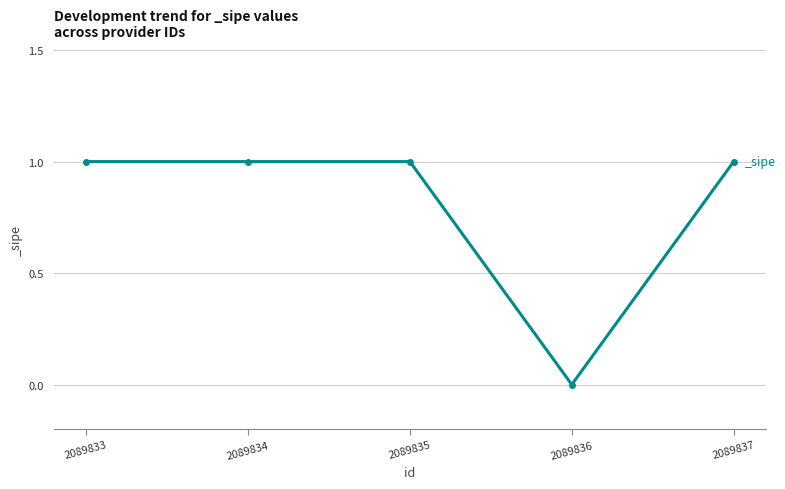

Reading left to right, transcribe all the data shown in this chart.

2089833=1	2089834=1	2089835=1	2089836=0	2089837=1